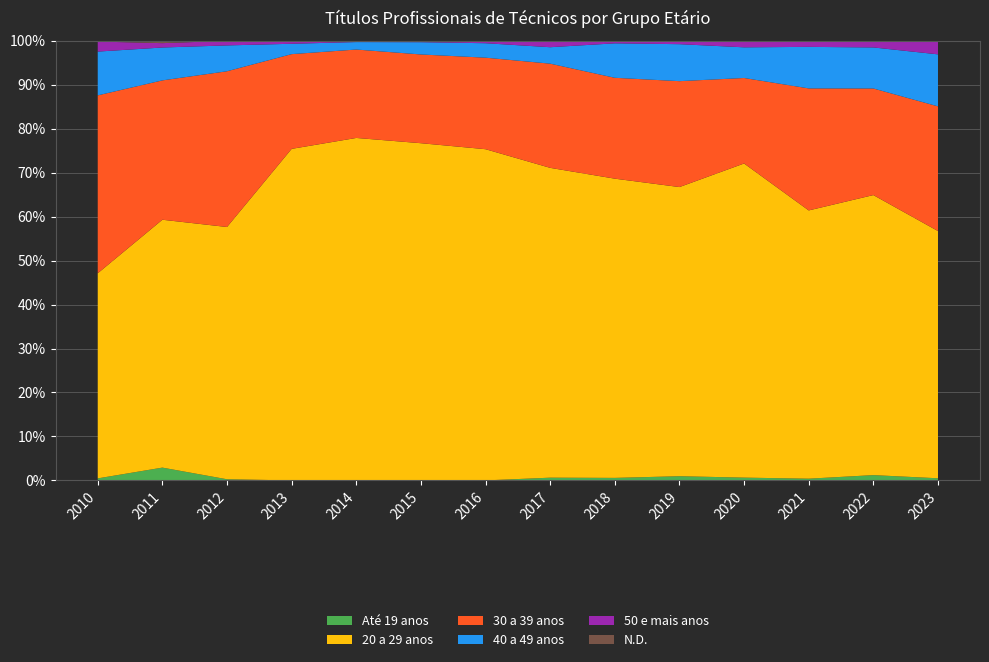

Reading left to right, extract all data points from this chart.

Até 19 anos: 2010=17	2011=44	2012=2	2013=0	2014=0	2015=0	2016=0	2017=3	2018=3	2019=5	2020=3	2021=2	2022=8	2023=3
20 a 29 anos: 2010=1714	2011=852	2012=439	2013=224	2014=275	2015=247	2016=275	2017=339	2018=356	2019=344	2020=338	2021=310	2022=423	2023=347
30 a 39 anos: 2010=1487	2011=479	2012=271	2013=64	2014=71	2015=65	2016=76	2017=114	2018=120	2019=126	2020=92	2021=141	2022=161	2023=175
40 a 49 anos: 2010=366	2011=113	2012=45	2013=7	2014=6	2015=9	2016=12	2017=18	2018=41	2019=44	2020=33	2021=48	2022=62	2023=73
50 e mais anos: 2010=84	2011=15	2012=8	2013=2	2014=0	2015=1	2016=2	2017=7	2018=3	2019=4	2020=7	2021=7	2022=10	2023=19
N.D.: 2010=6	2011=8	2012=0	2013=0	2014=1	2015=0	2016=0	2017=0	2018=0	2019=0	2020=0	2021=0	2022=0	2023=0